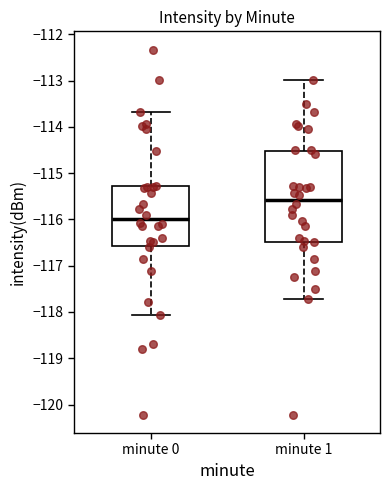

Reading left to right, transcribe this box plot: for each box, give where its median line is, the range the box spans, and where its two whiskers end, as read against the y-axis. The values are not printed on the chart, so give them approximately, as read against the axis.

minute 0: median -116.0, box -116.6 to -115.3, whiskers -118.1 to -113.7
minute 1: median -115.6, box -116.5 to -114.5, whiskers -117.7 to -113.0